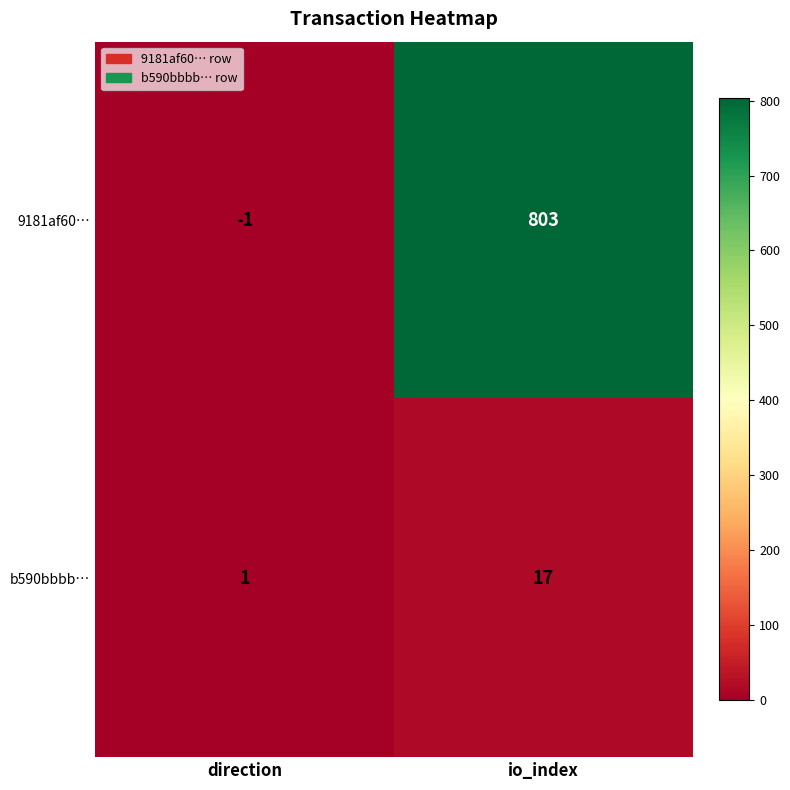

Is it true that 9181af60… equals -1 at direction?

True